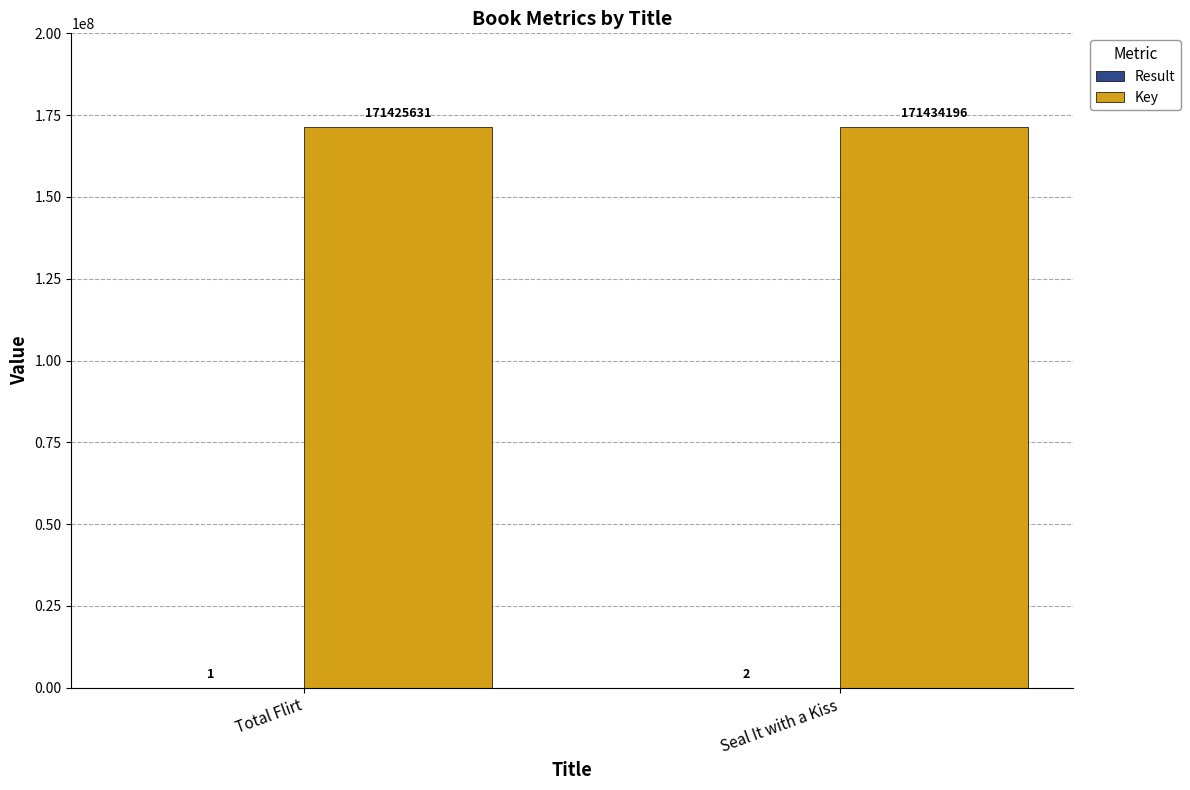

Is it true that Key equals 40386689 at Total Flirt?

False